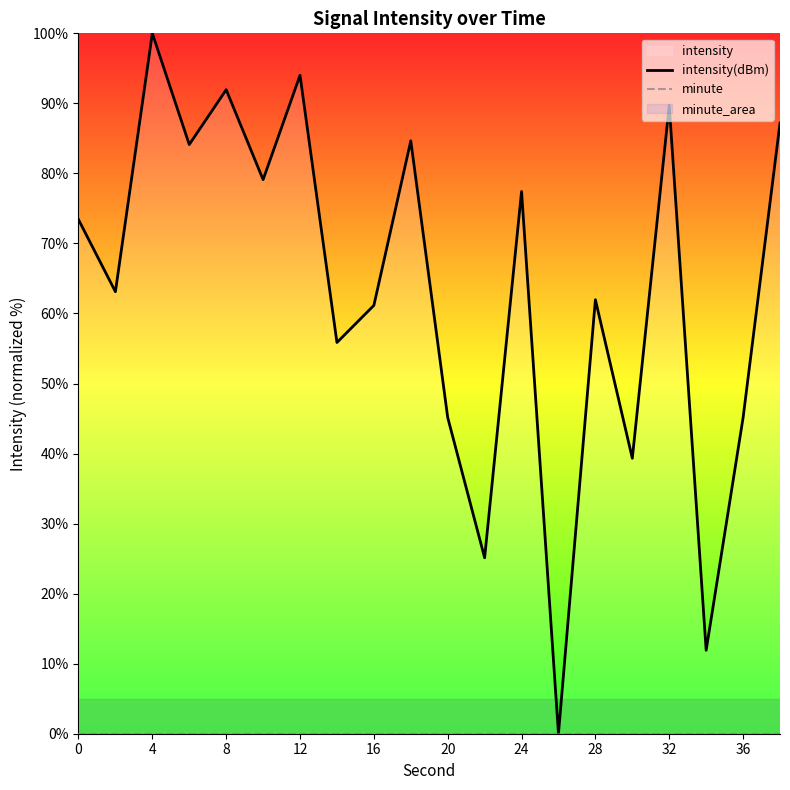

Rank the series by their average value, from highest to lowest.

intensity(dBm), minute